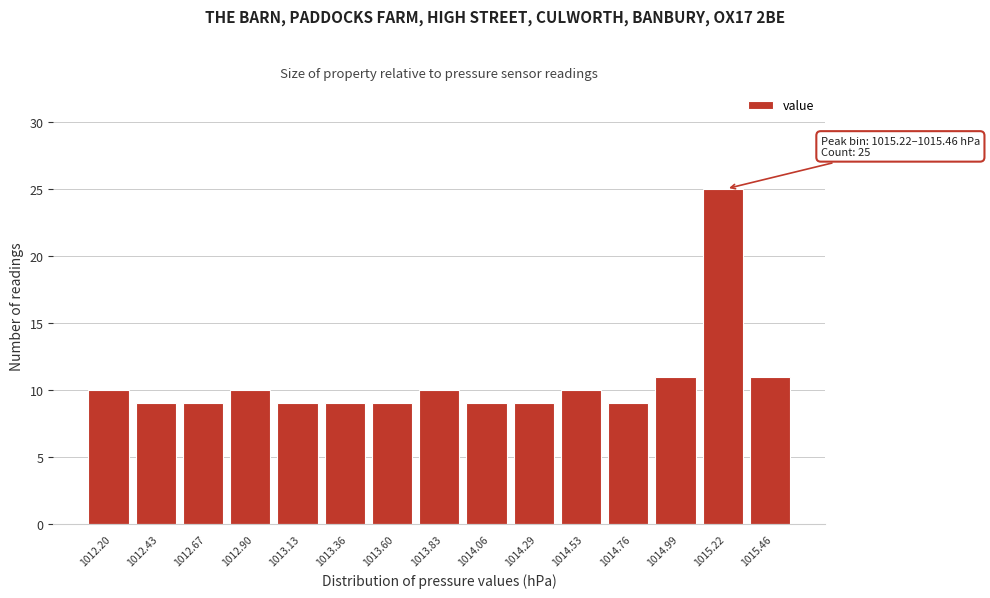

Reading left to right, list all the values displayed in this chart.

1012.20=10	1012.43=9	1012.67=9	1012.90=10	1013.13=9	1013.36=9	1013.60=9	1013.83=10	1014.06=9	1014.29=9	1014.53=10	1014.76=9	1014.99=11	1015.22=25	1015.46=11